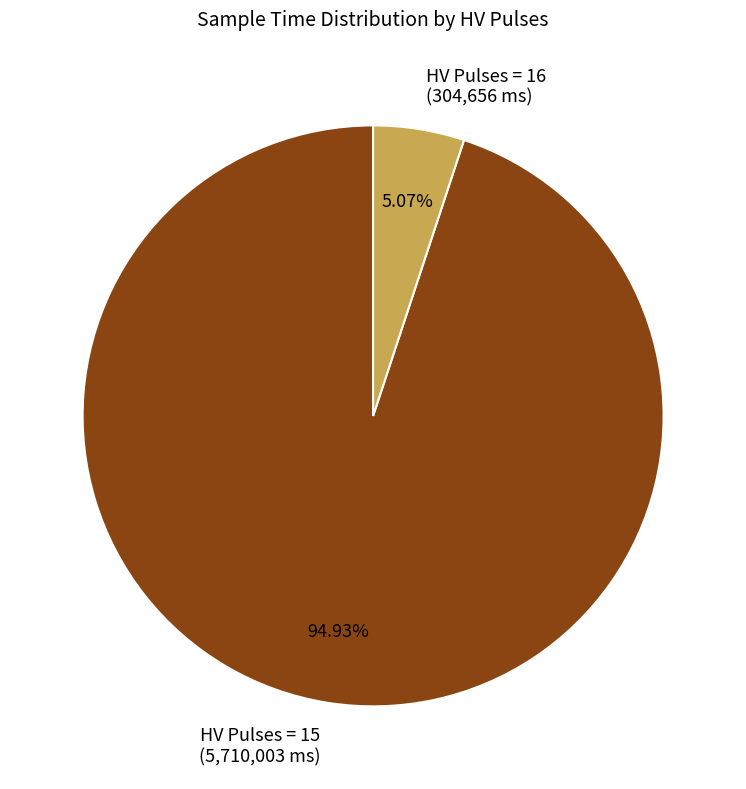

Which slice is the smallest?

HV Pulses = 16 (304,656 ms)